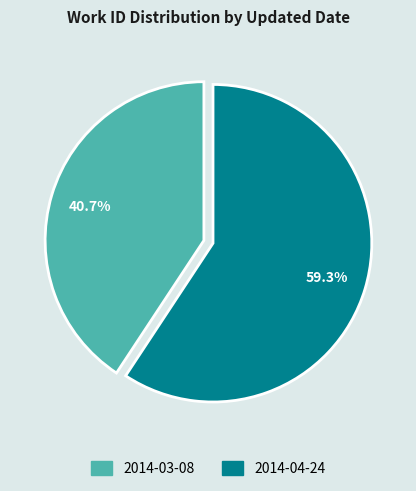

What is the majority slice?

2014-04-24